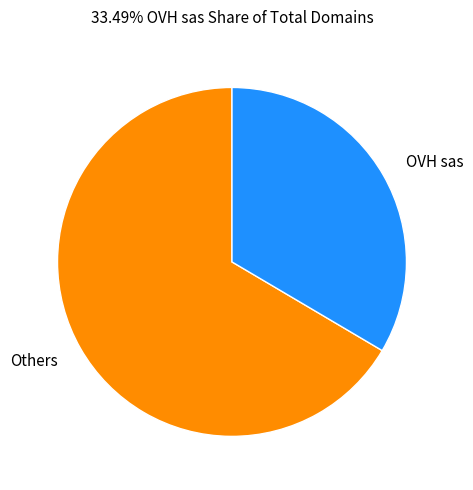

What is the largest slice in the pie chart?

Others